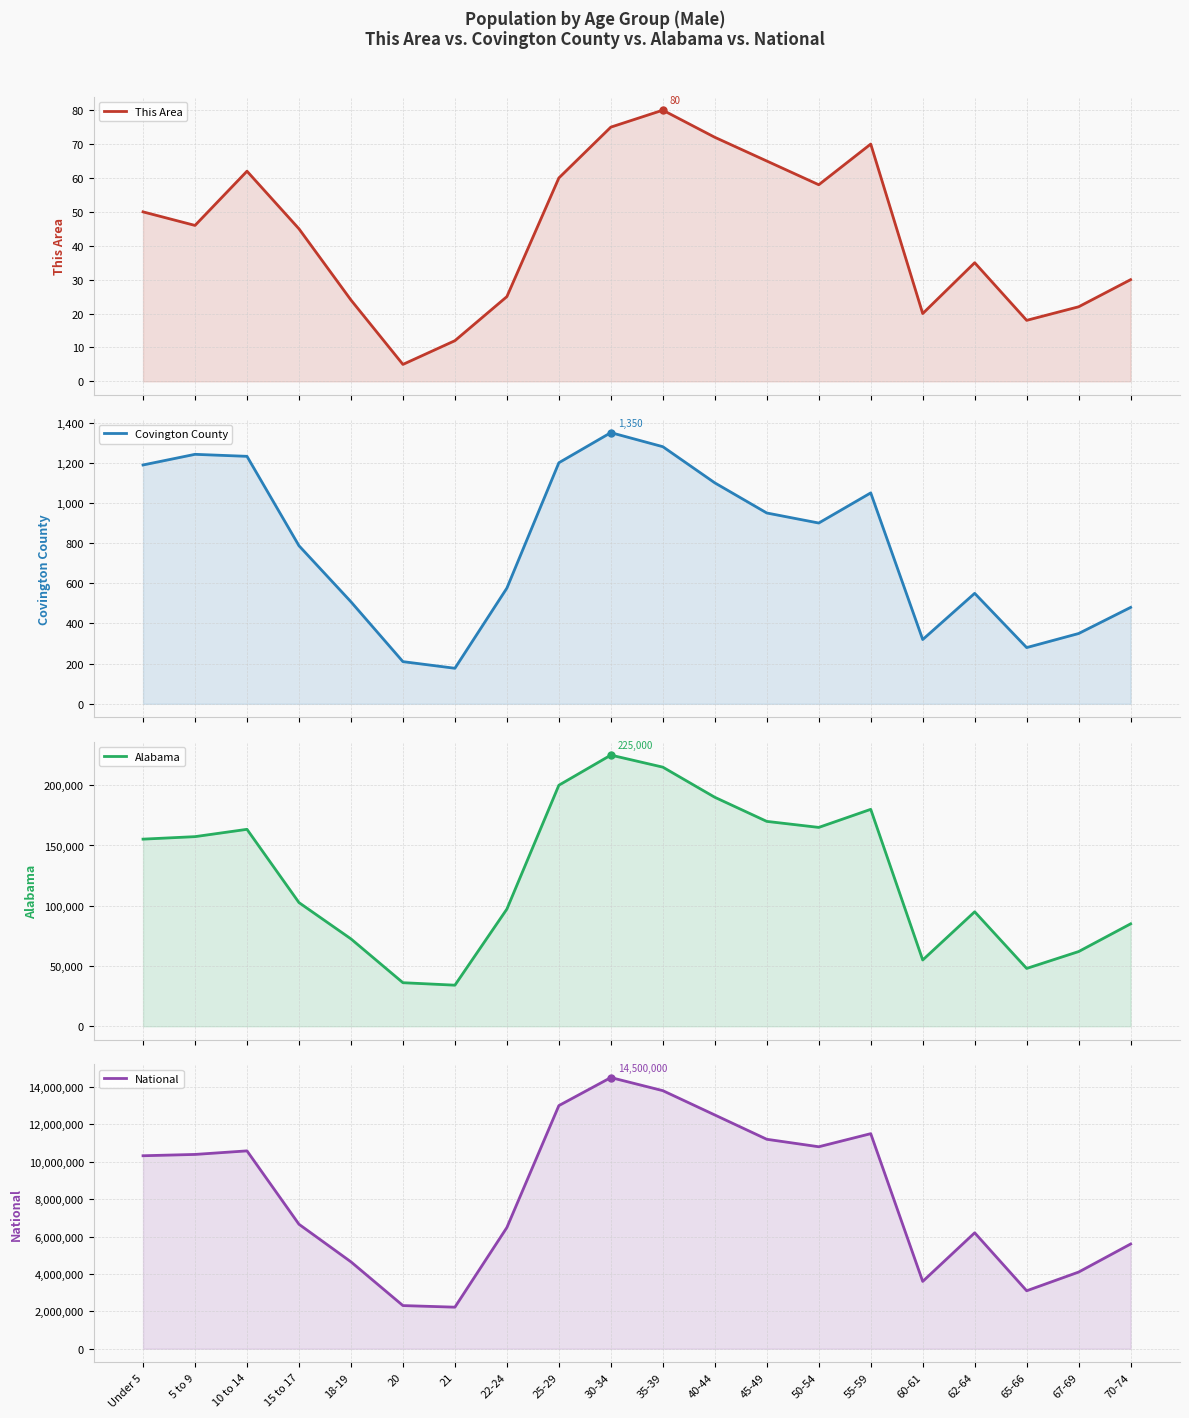

True or false: National and Covington County cross at least once.

False